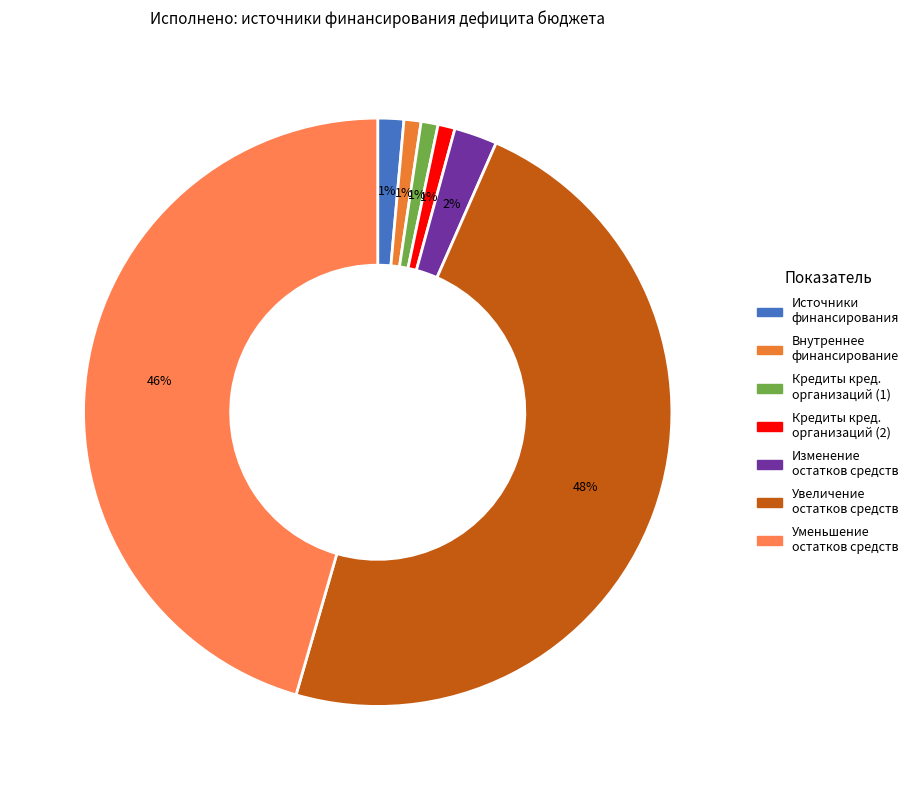

Count the number of slices in the pie.

7